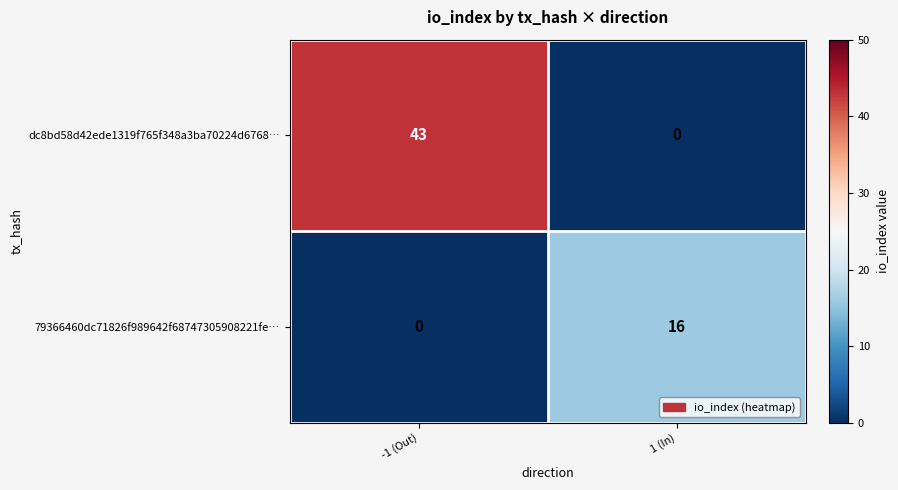

Which series has the largest range (max minus min)?

dc8bd58d42ede1319f765f348a3ba70224d6768…